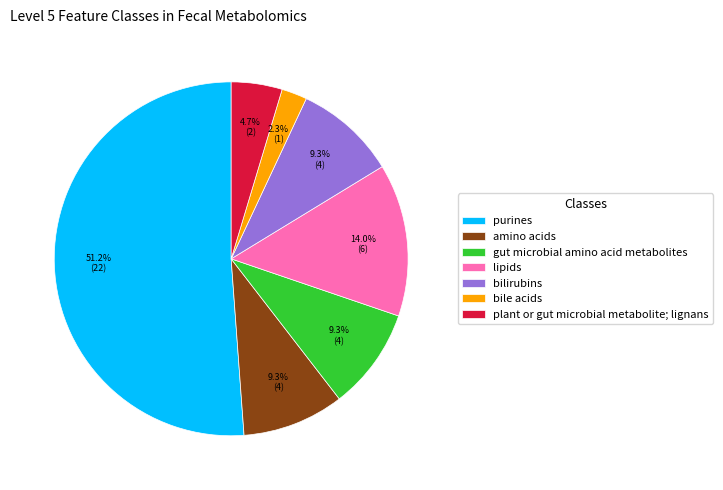

Count the number of slices in the pie.

7